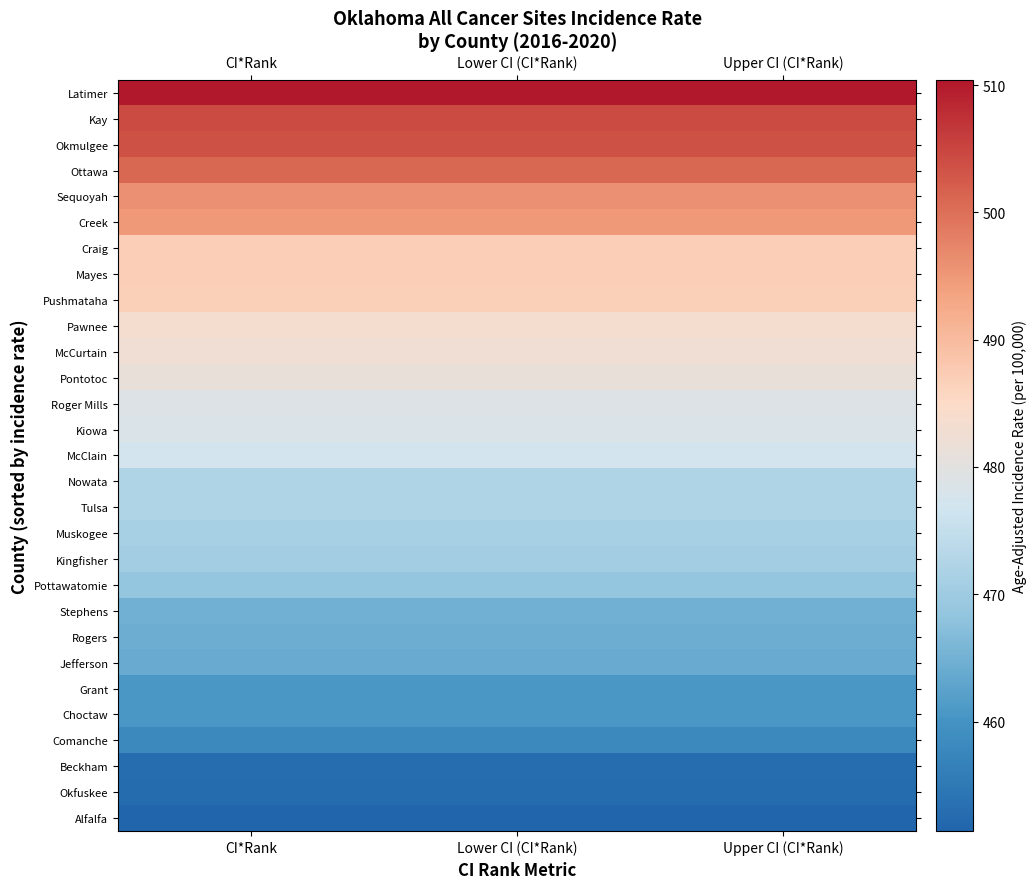

What is the spread (max minus min) of values at Lower CI (CI*Rank)?

59.0